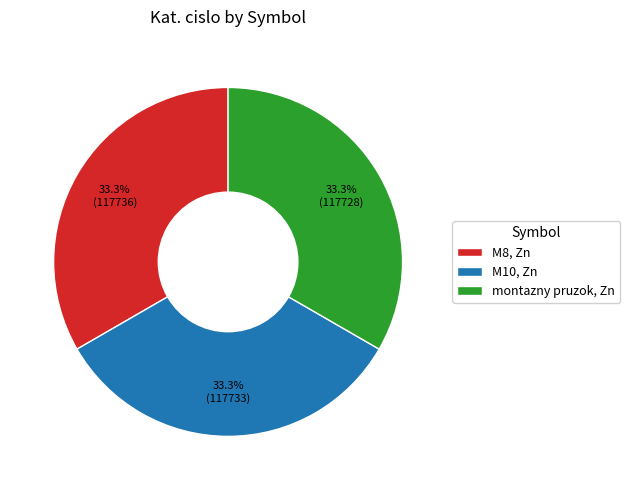

What is the ratio of the value at montazny pruzok, Zn to the value at M8, Zn?

1.0